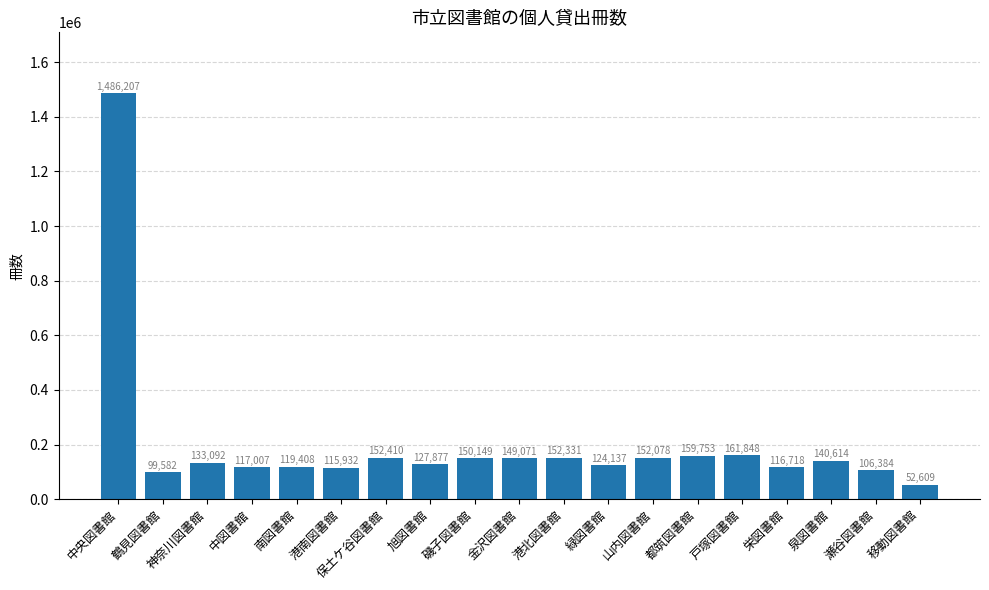

What position from the left is 中央図書館?

1